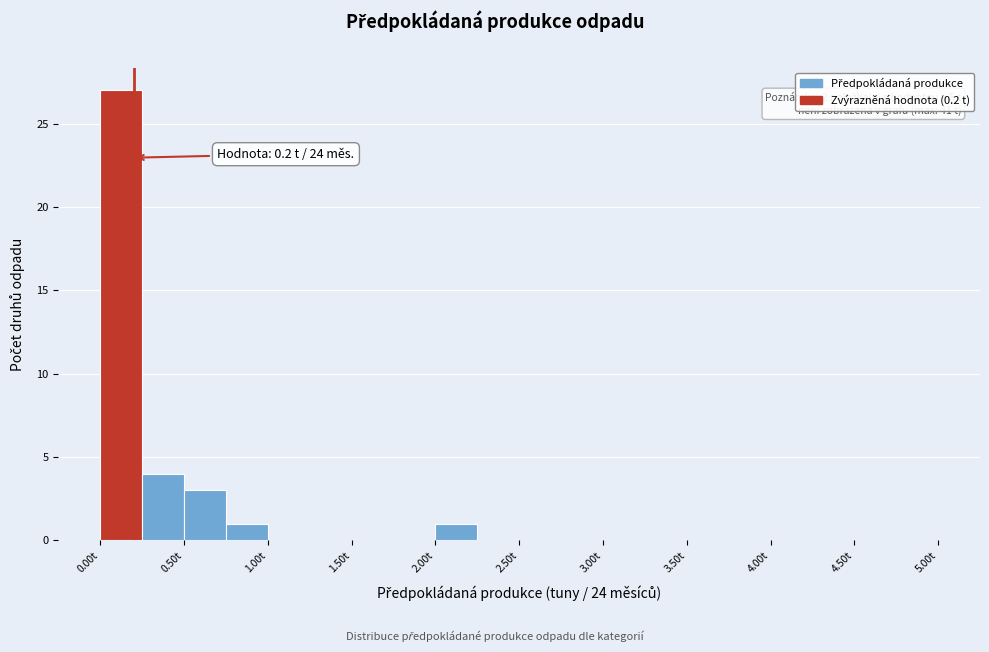

Which range on the x-axis has the tallest bar?

0.00 to 0.25